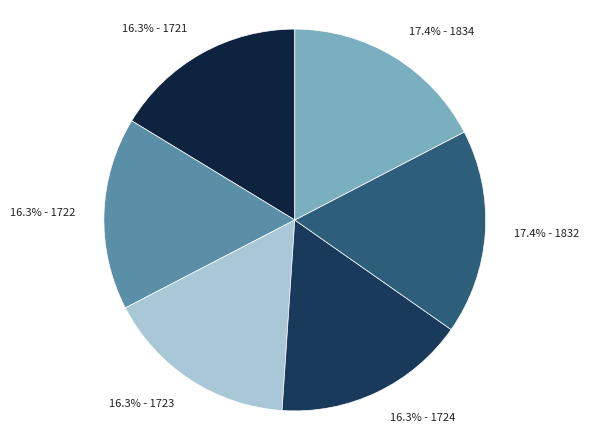

Between 16.3% - 1721 and 17.4% - 1832, which is larger?

17.4% - 1832